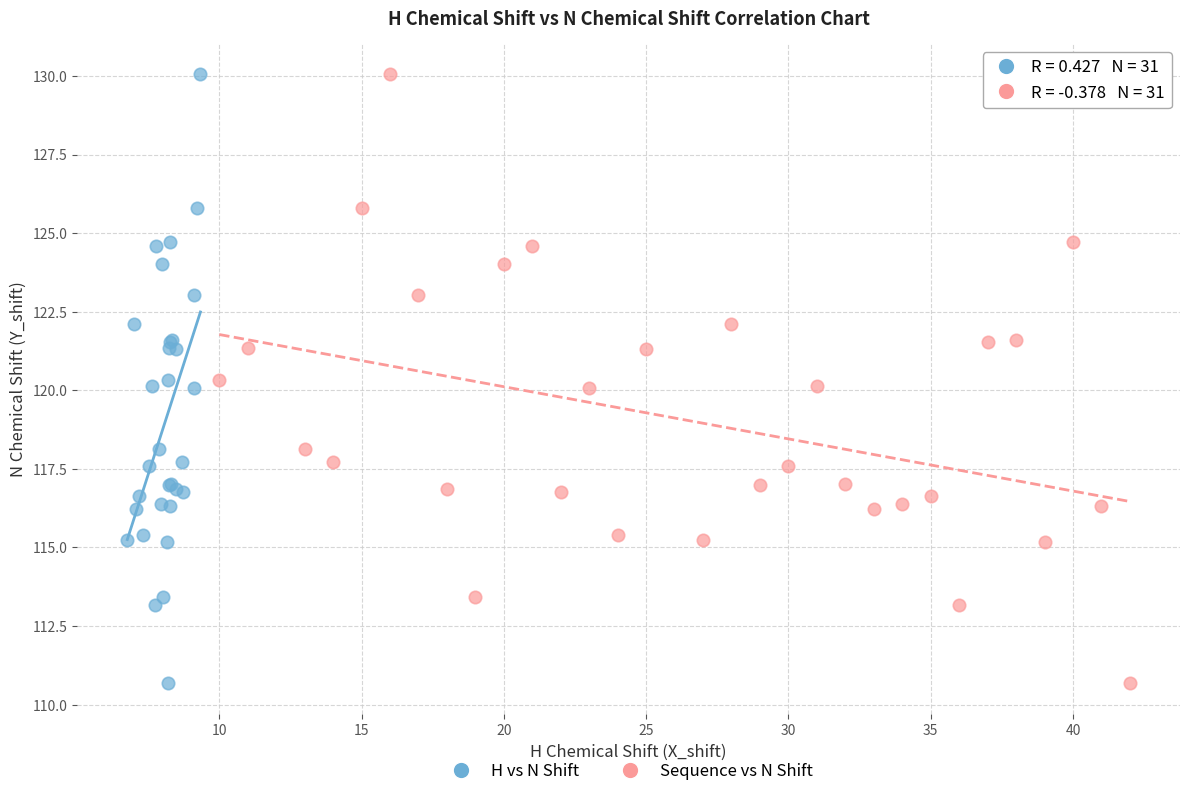

What are all the series names shown in the legend?

H vs N Shift, Sequence vs N Shift